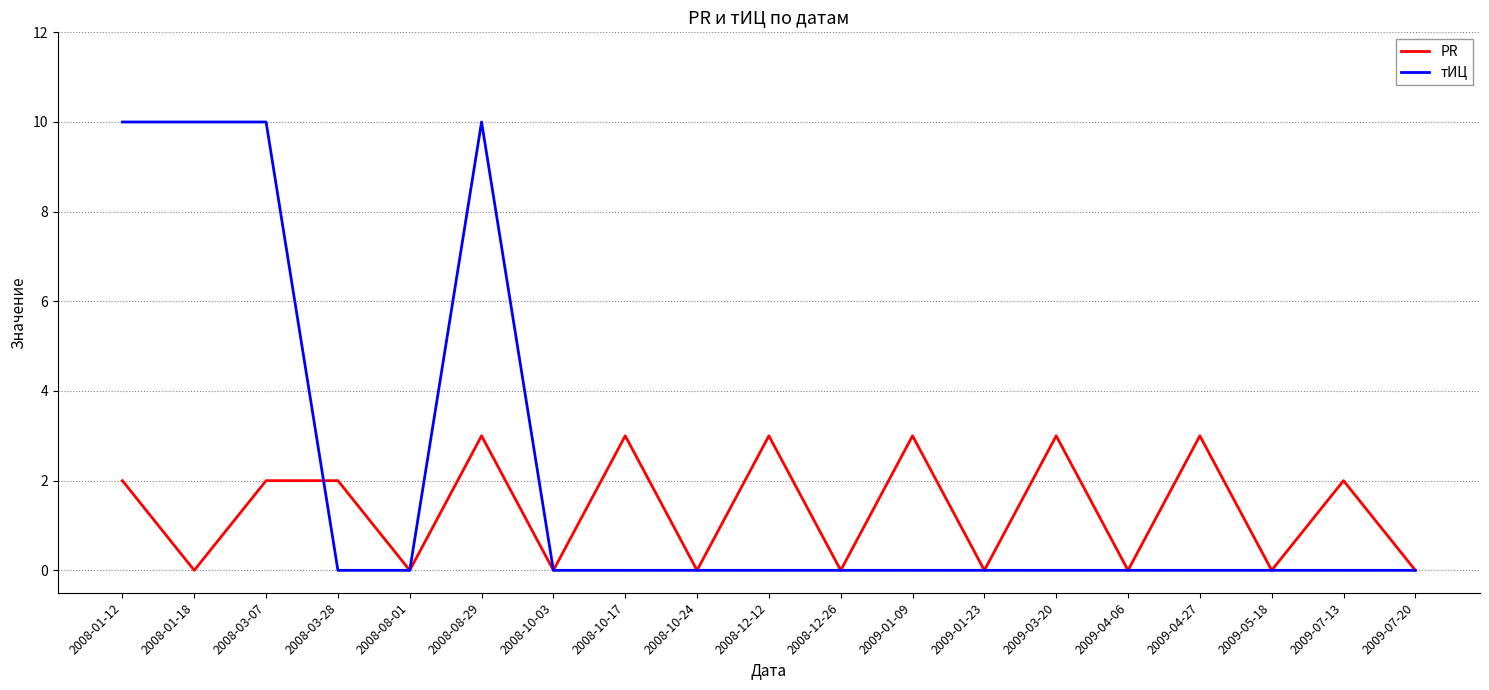

Rank the series by their maximum value, from highest to lowest.

тИЦ, PR